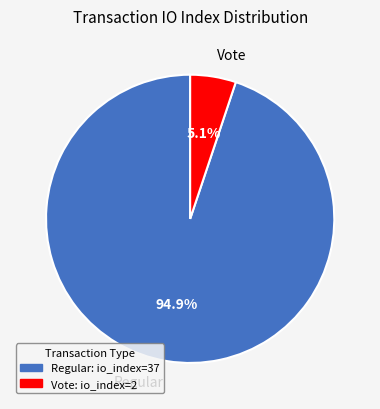

Between Regular and Vote, which is larger?

Regular